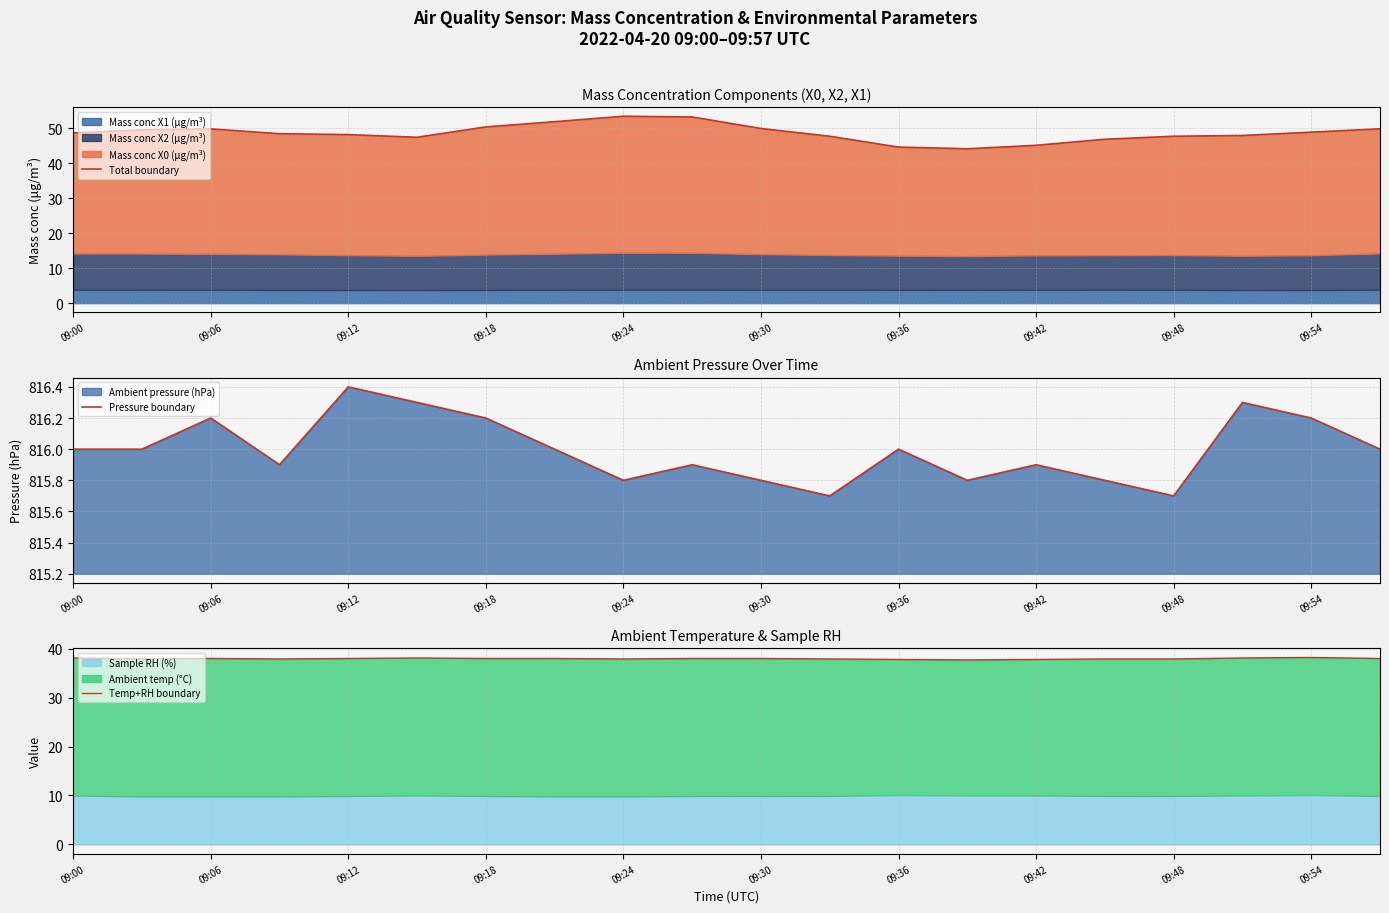

The value of Pressure boundary at 09:24 is 1156.1. True or false?

False